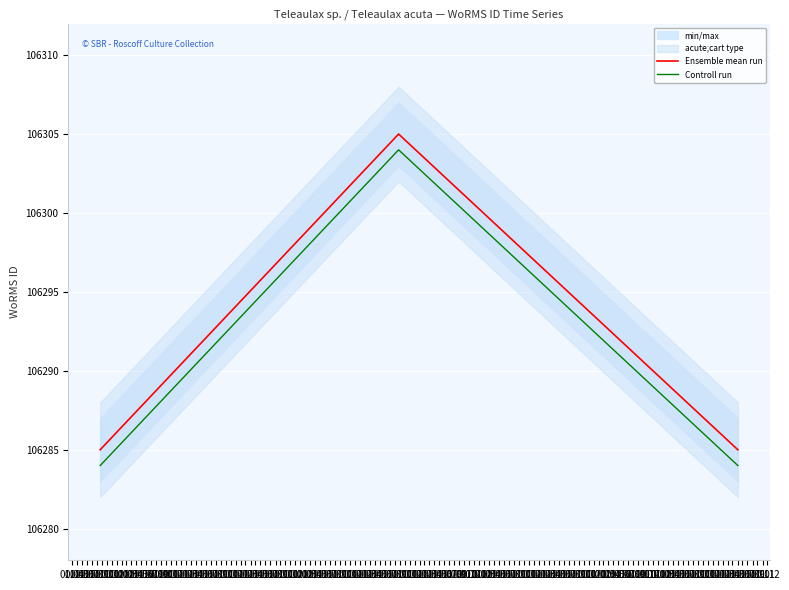

What is the minimum value for Controll run?

106284